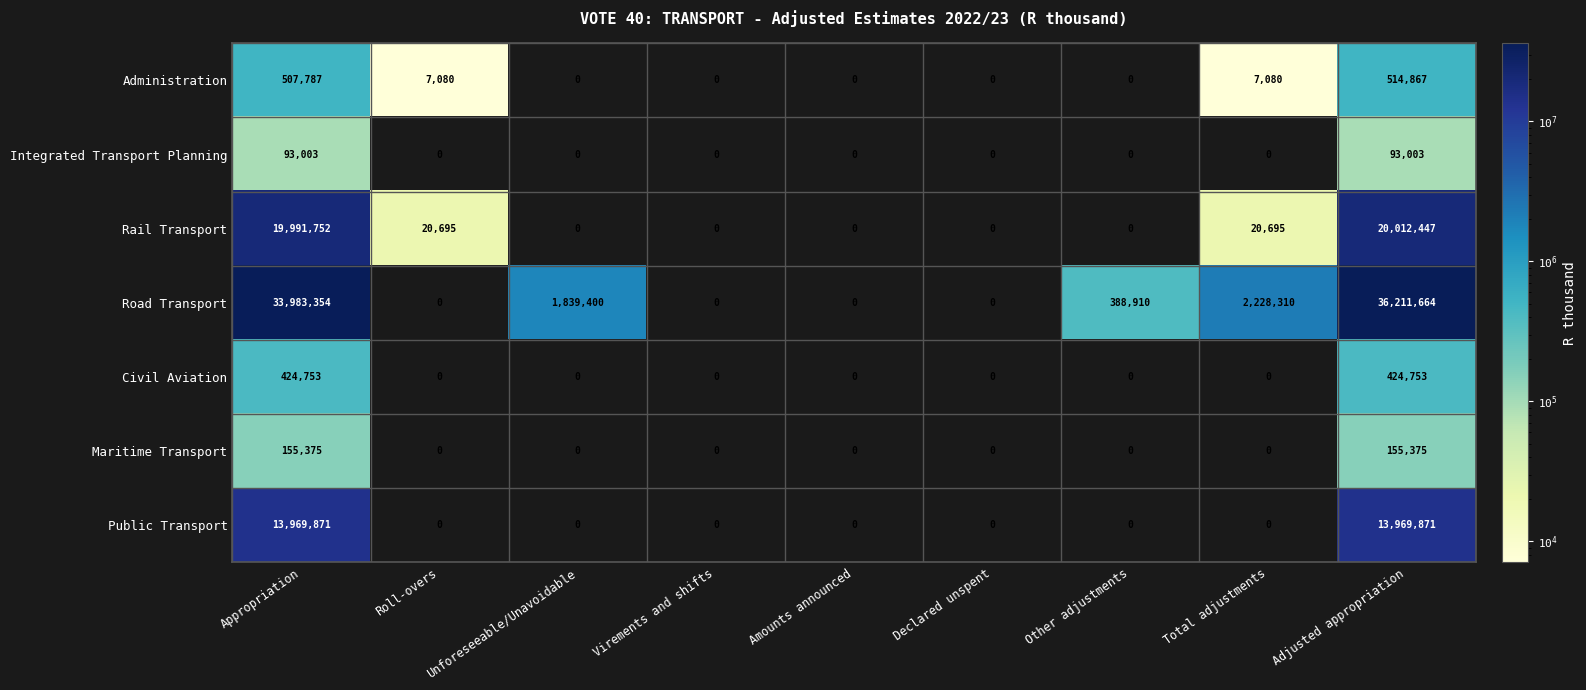

What is the maximum value for Administration?

514867